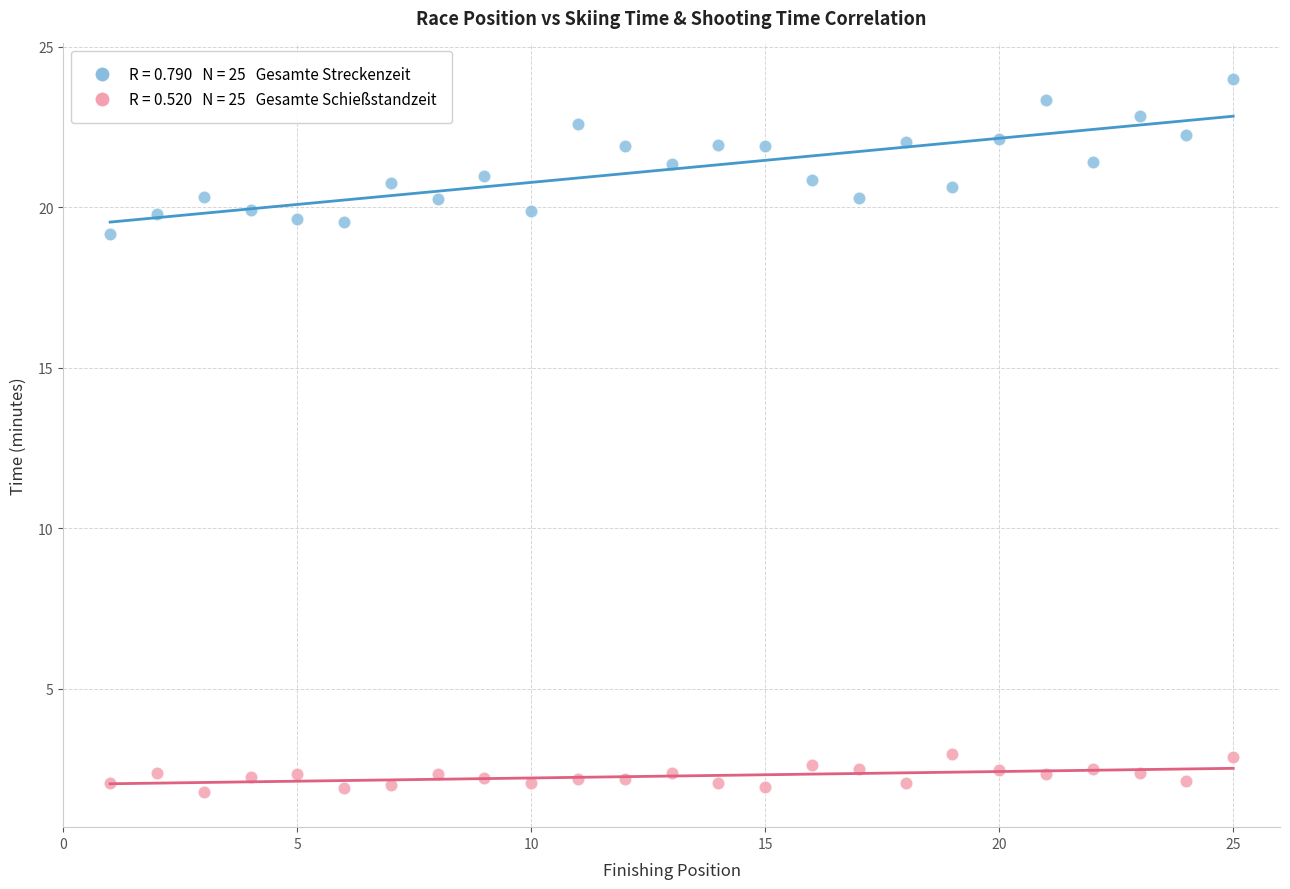

Across all series, what Y value is closest to 12?

19.2